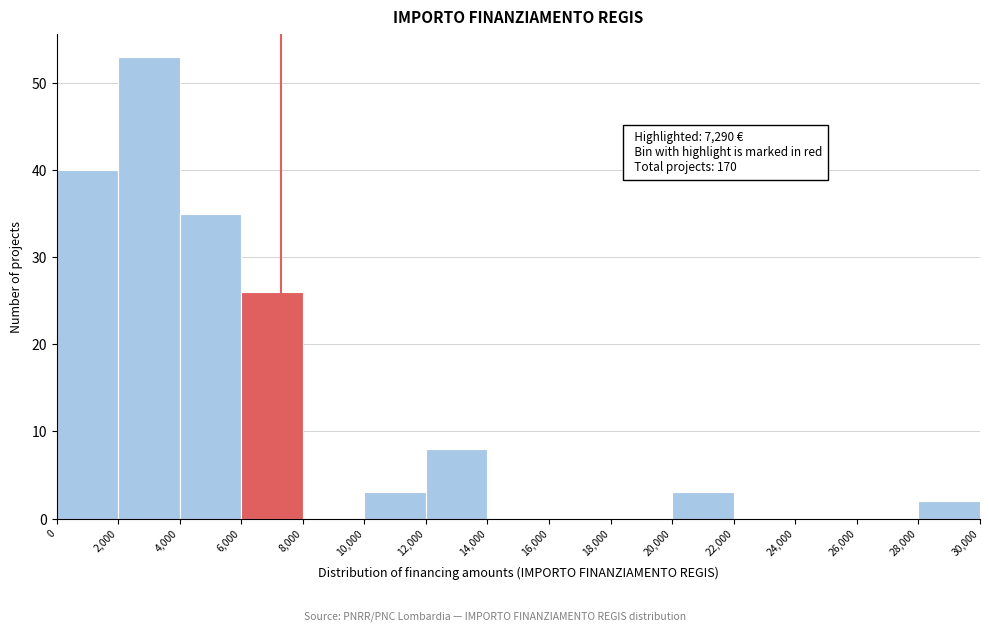

Which range on the x-axis has the tallest bar?

2,000 to 4,000